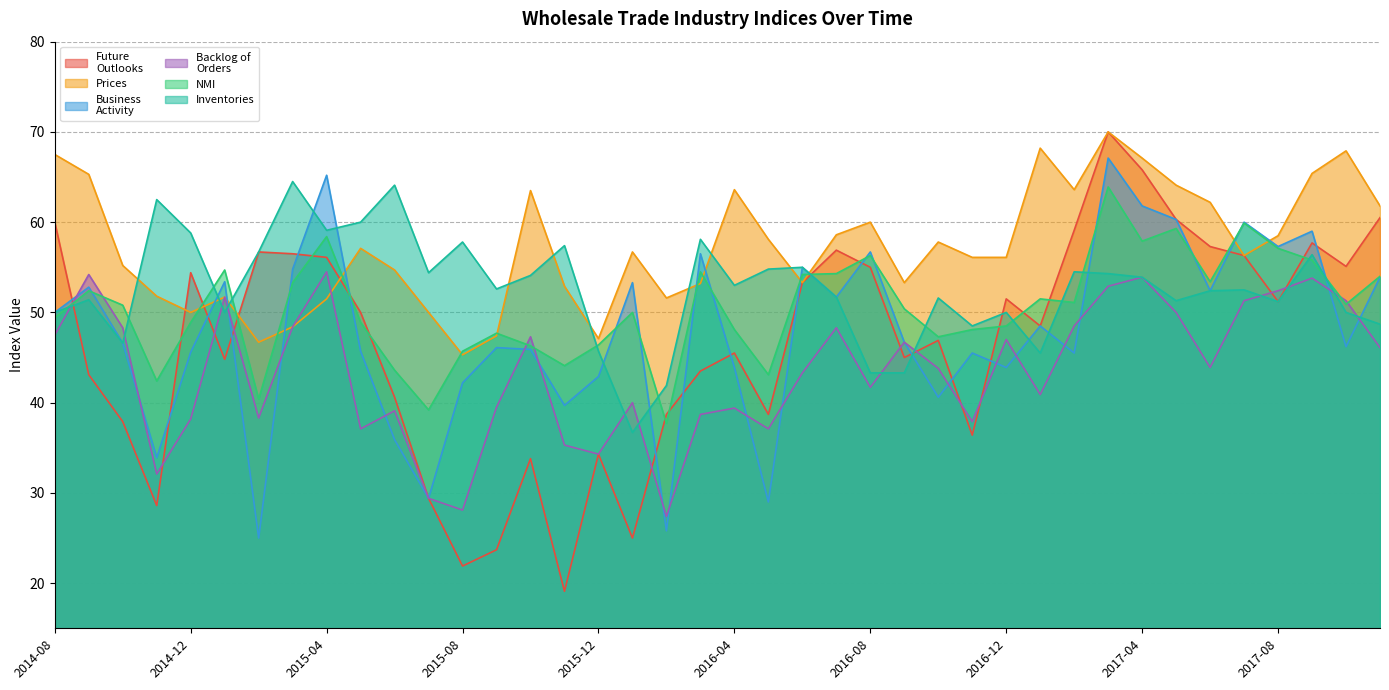

What is the difference between the Business
Activity values at 2015-03 and 2014-10?

8.2